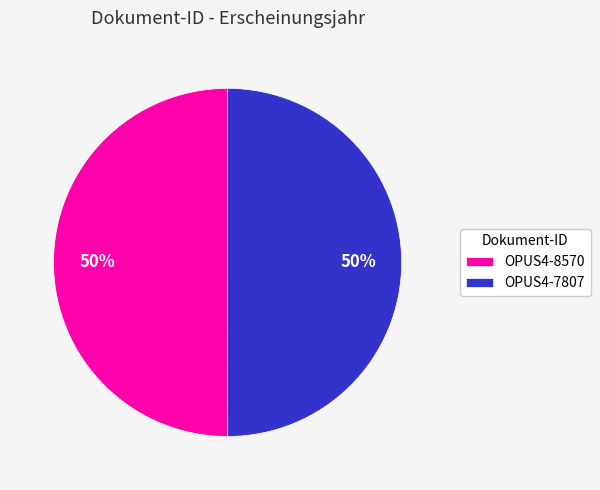

To the nearest percent, what percentage of the pie is OPUS4-7807?

50%